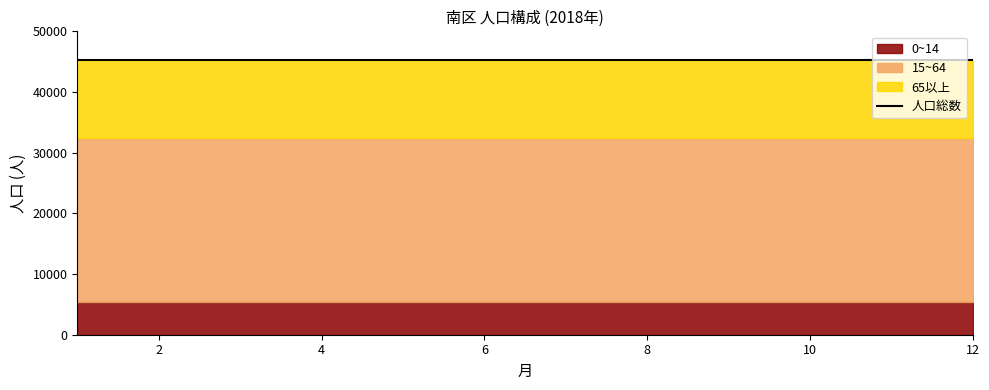

Rank the series by their average value, from highest to lowest.

15~64, 65以上, 0~14